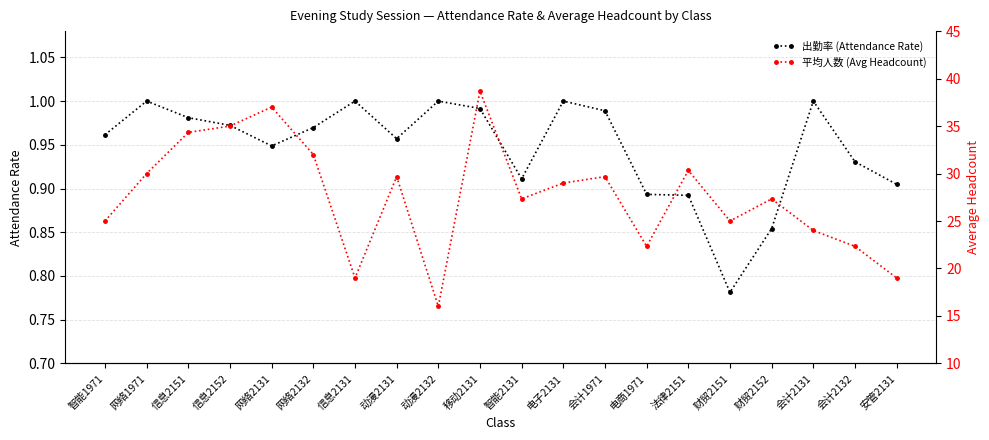

True or false: 平均人数 (Avg Headcount) has a value of 42.8 at 财贸2151.

False